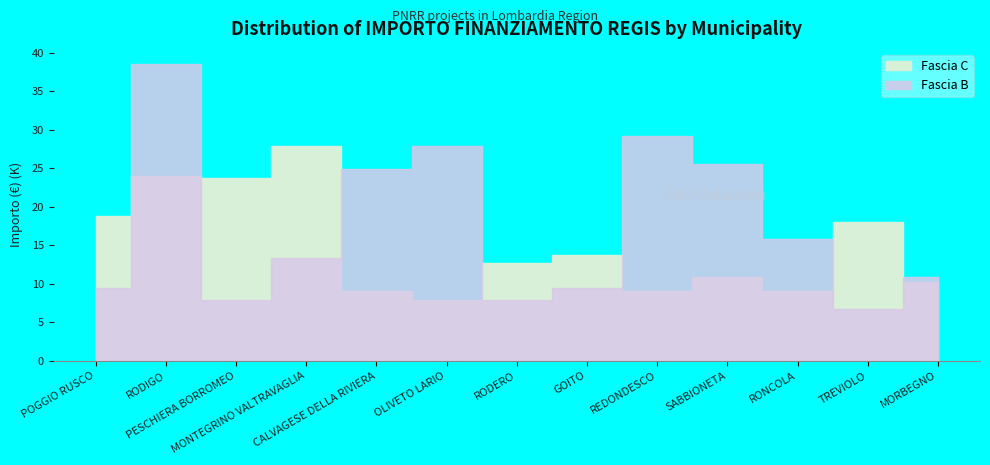

At which label does Fascia B first exceed 13?

RODIGO